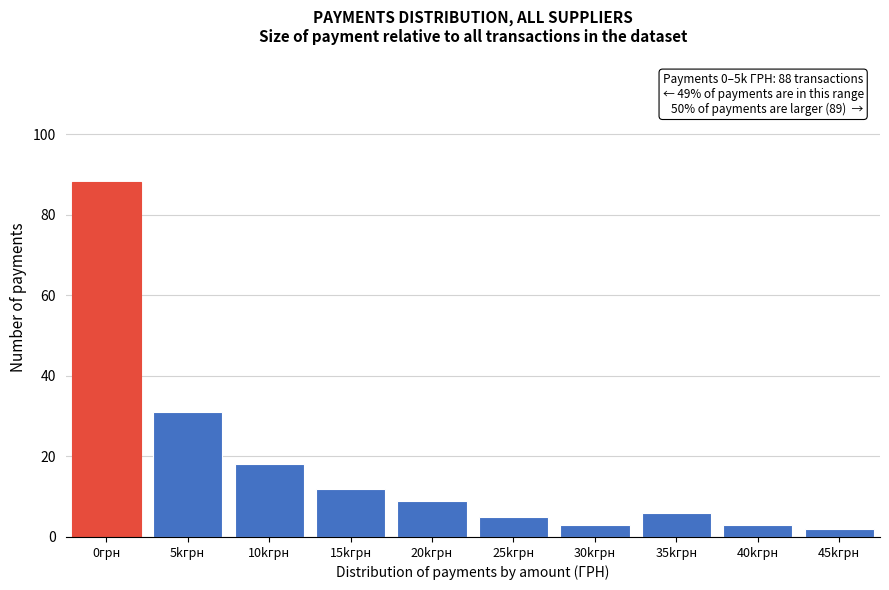

Reading right to left, list all the values displayed in this chart.

2	3	6	3	5	9	12	18	31	88